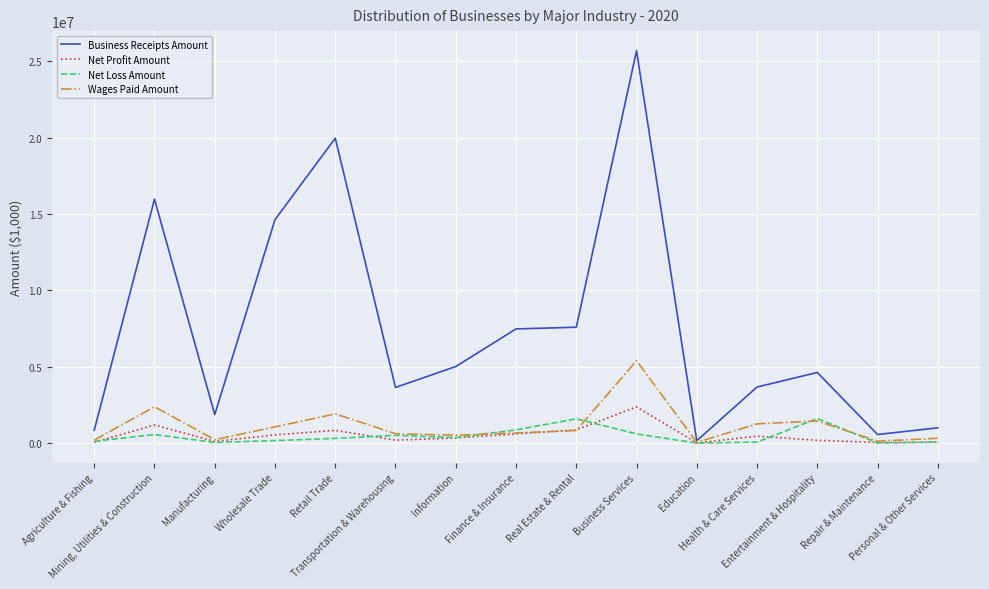

Which series has the widest spread of values?

Business Receipts Amount